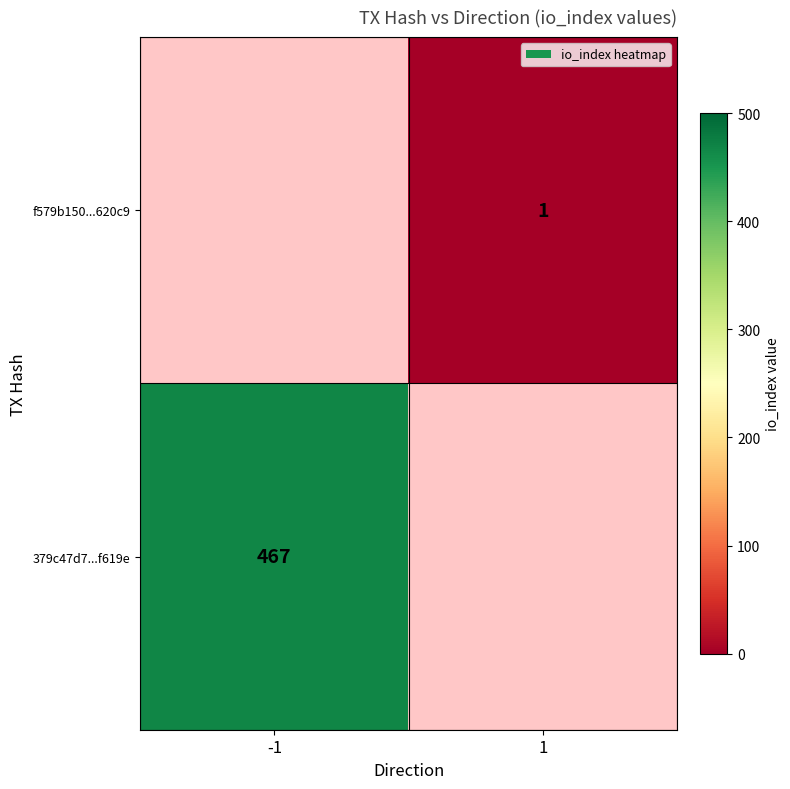

How many distinct data groups are displayed?

2